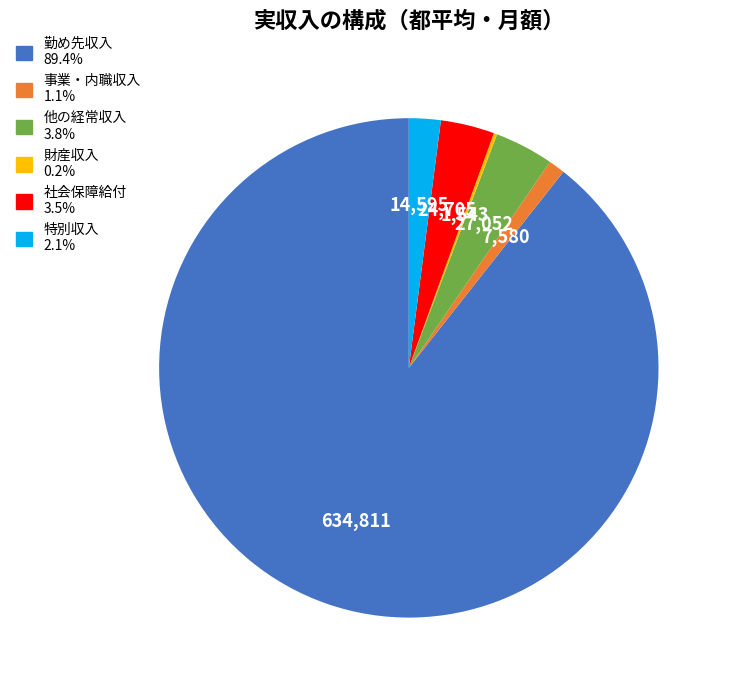

What is the largest slice in the pie chart?

勤め先収入